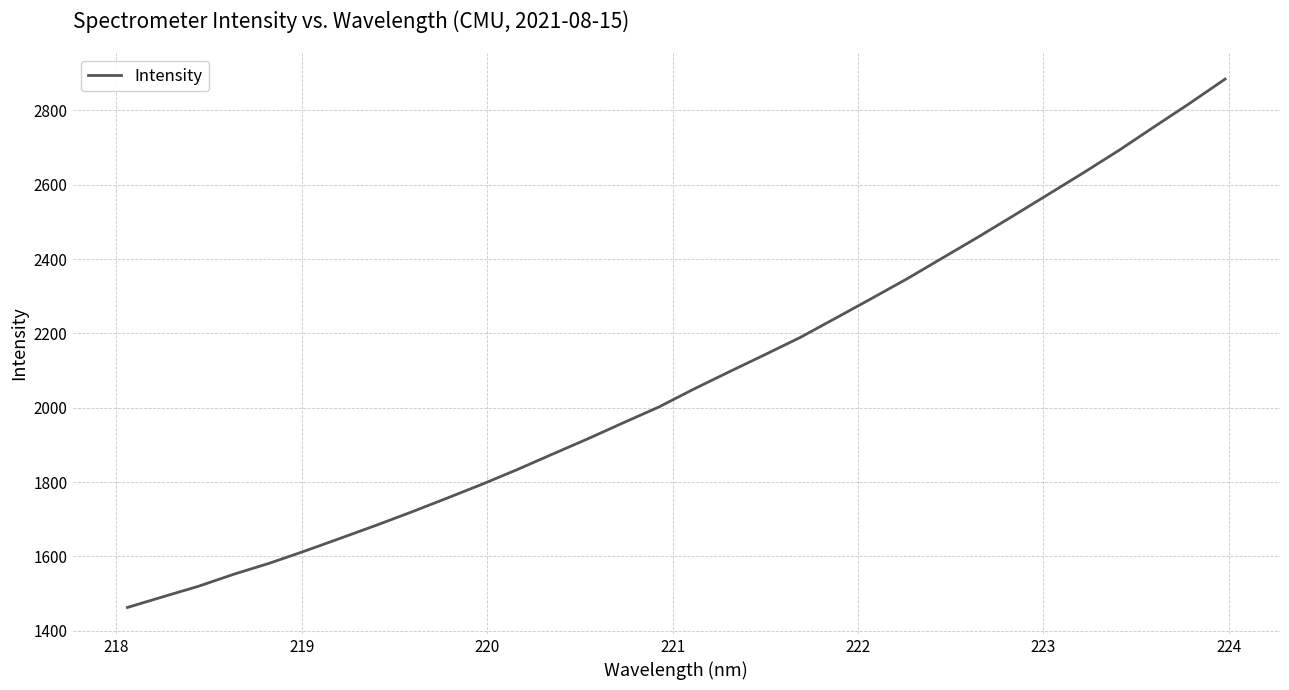

What is the maximum value shown in the chart?

2884.2